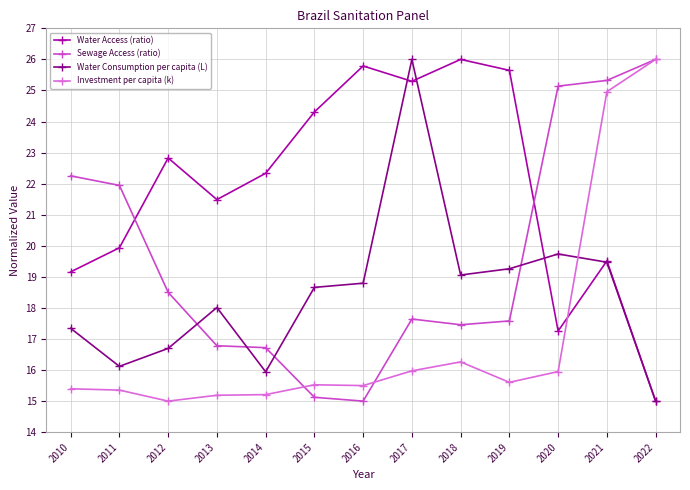

Which series changed the most between 2018 and 2021?

Investment per capita (k)